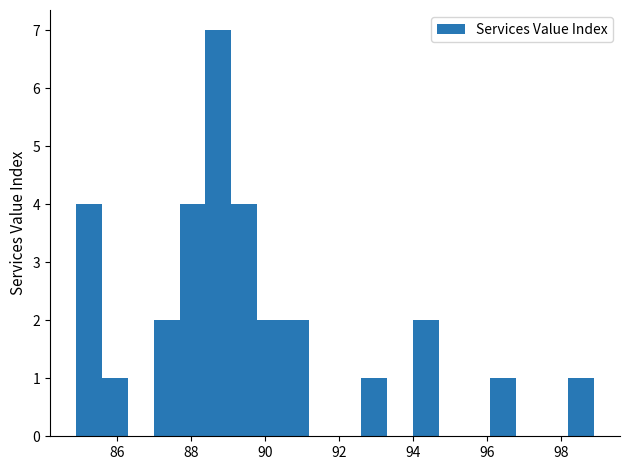

Read against the x-axis, roughly where is the centre of the tallest bar?

88.8